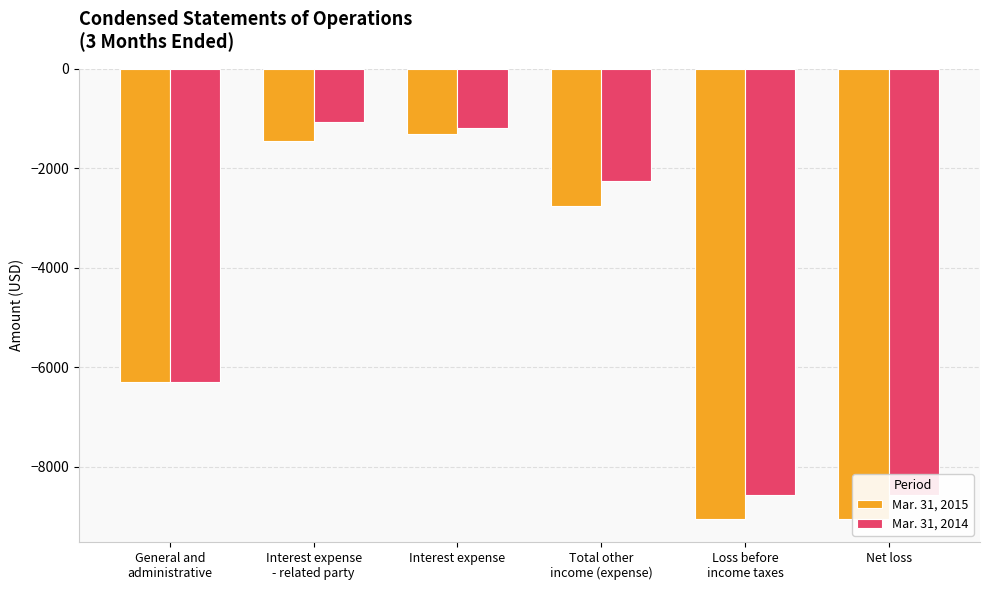

How many bars are there in each group?

2